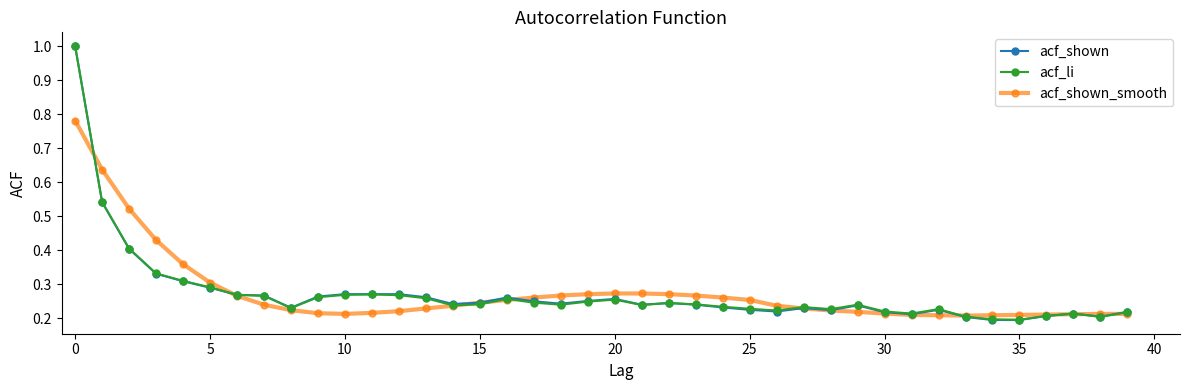

At how many categories does at least one series exceed 0?

40